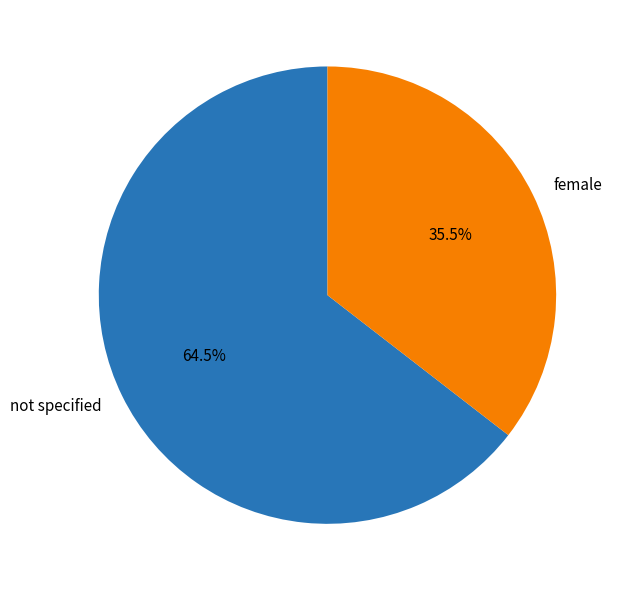

What percentage is NOT represented by not specified?

35.5%